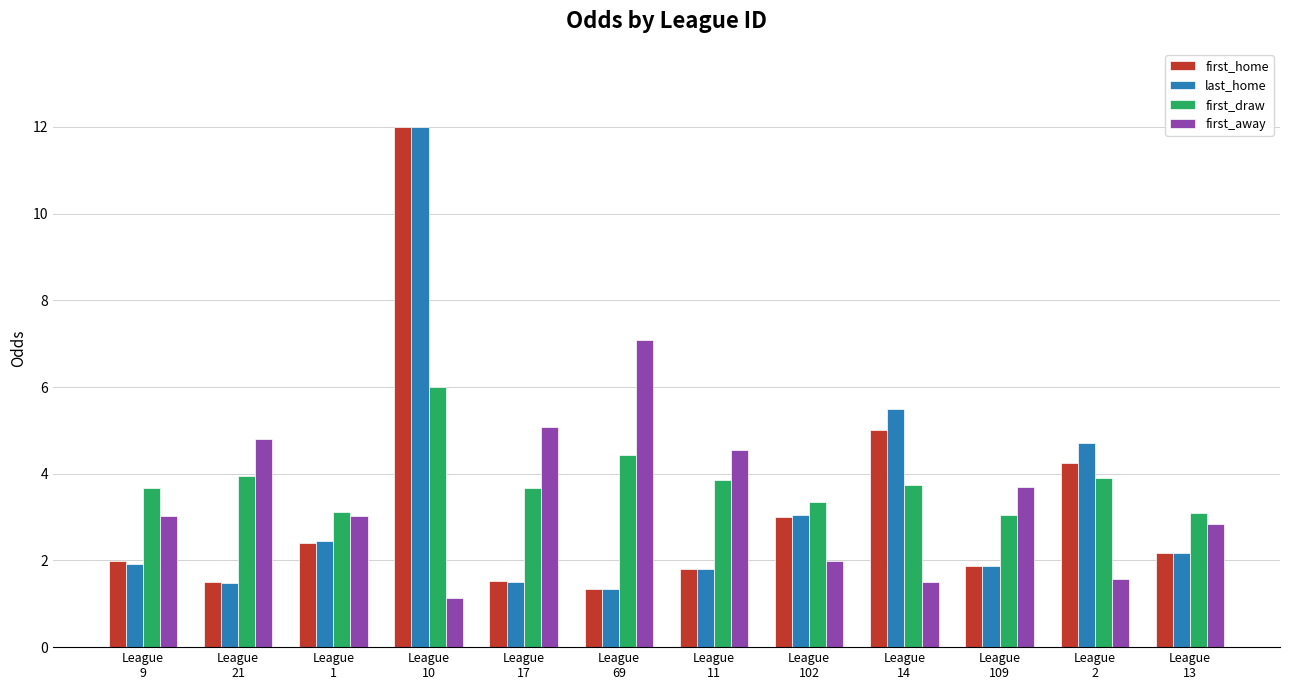

What is the value of the first_home bar at the 7th from the left?

1.8